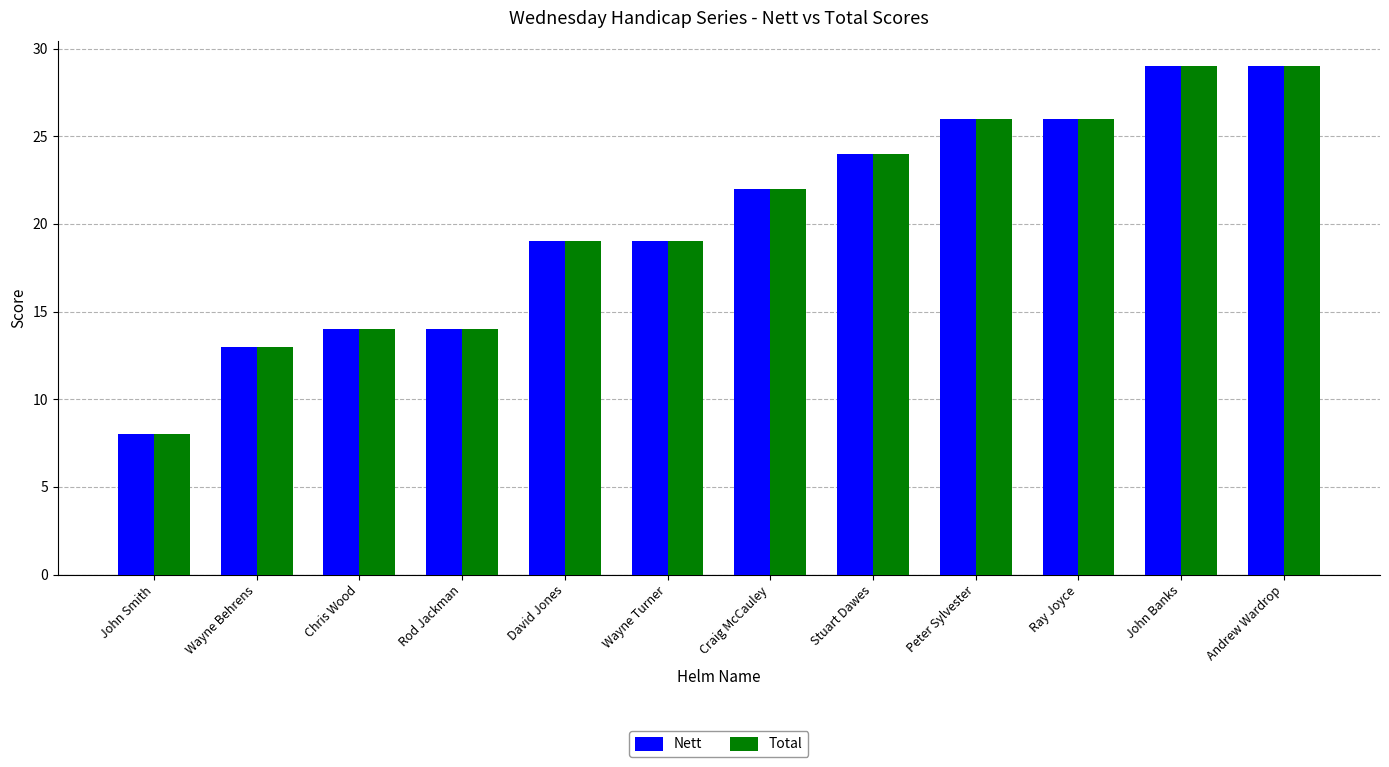

What position from the left is Rod Jackman?

4